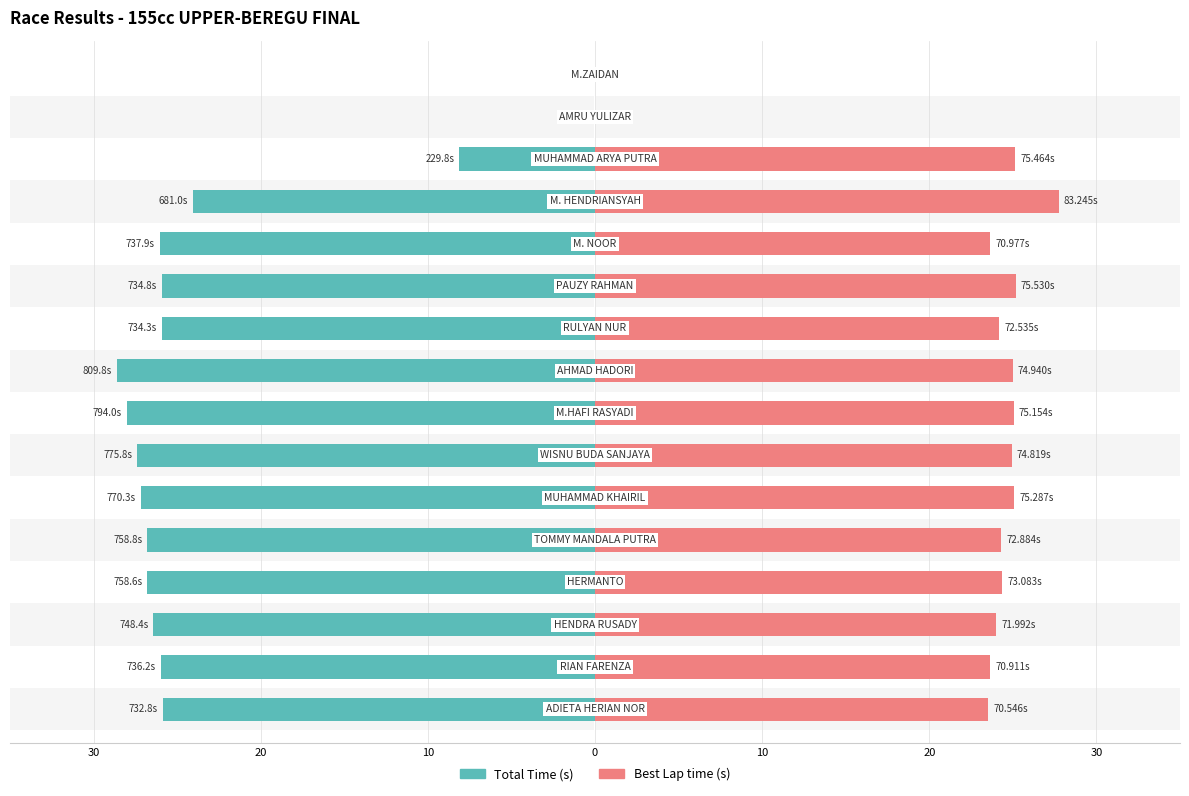

The value of Total Time at 10 is 34.7. True or false?

False